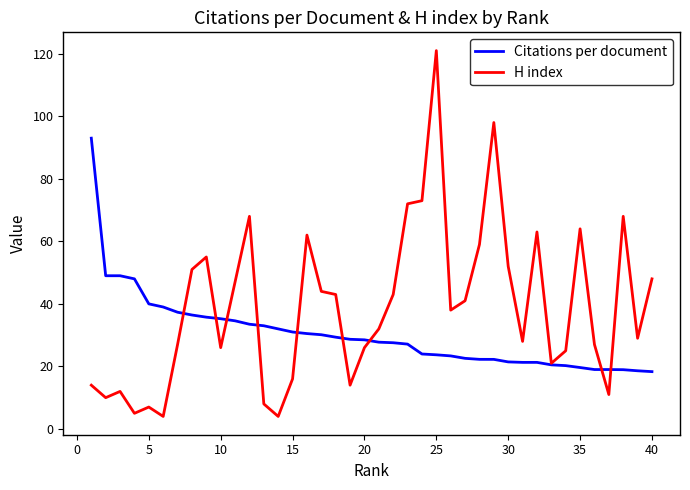

What is the maximum value for Citations per document?

93.0